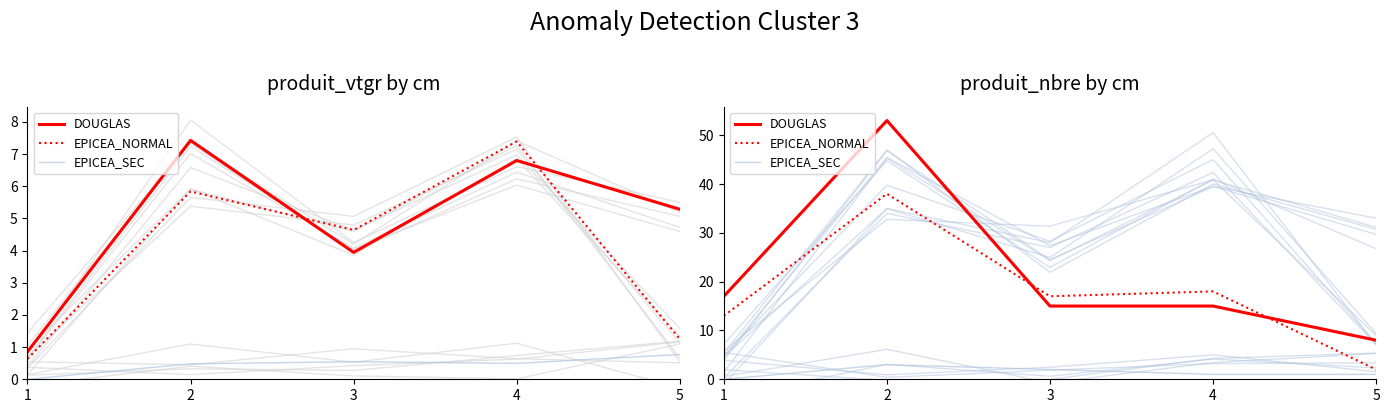

What is the total value across all series at 3?

34